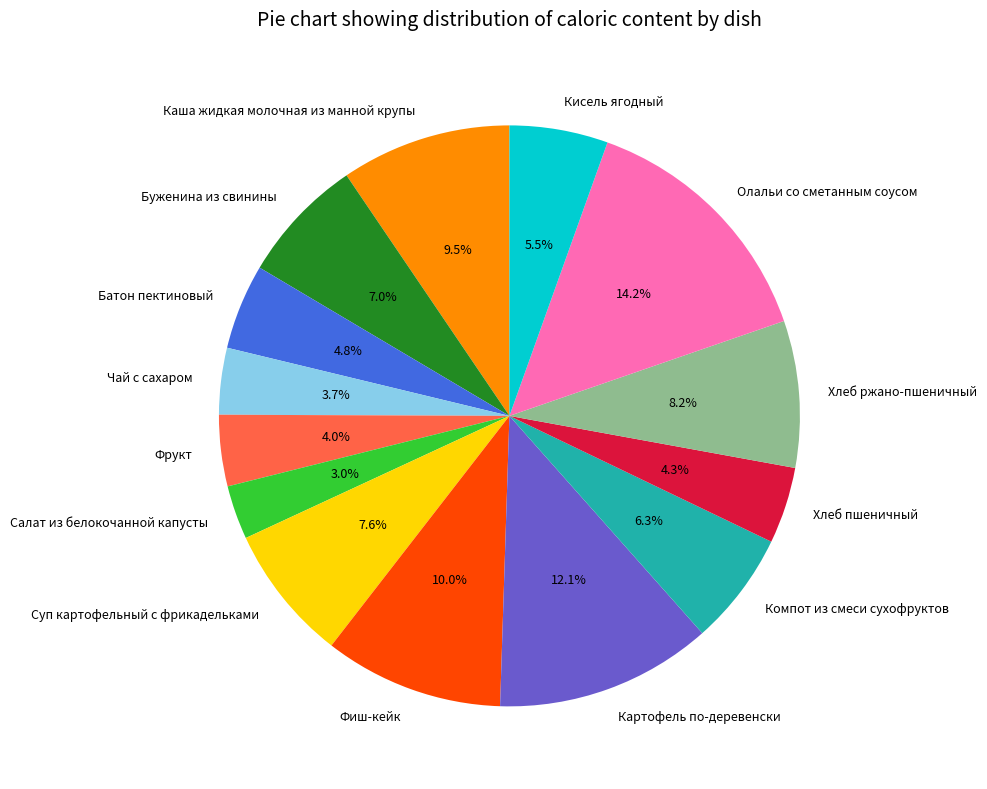

Does any single category account for the majority?

No